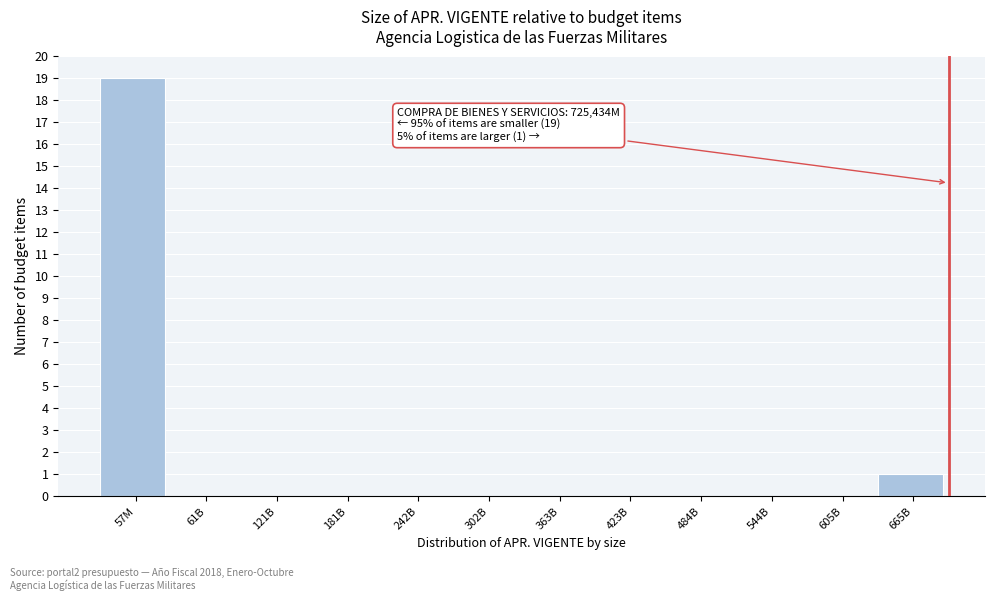

Reading left to right, extract all data points from this chart.

57M=19	61B=0	121B=0	181B=0	242B=0	302B=0	363B=0	423B=0	484B=0	544B=0	605B=0	665B=1